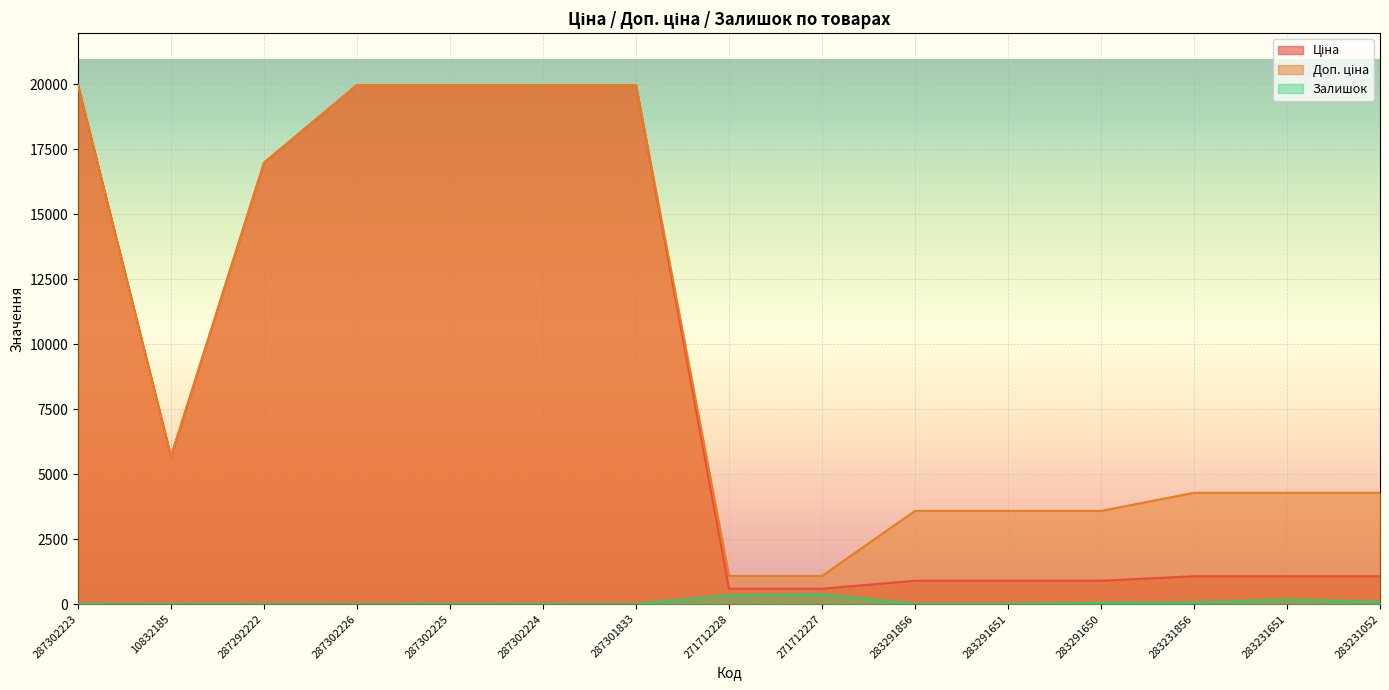

At 283231856, list the series in order from smallest to largest.

Залишок, Ціна, Доп. ціна